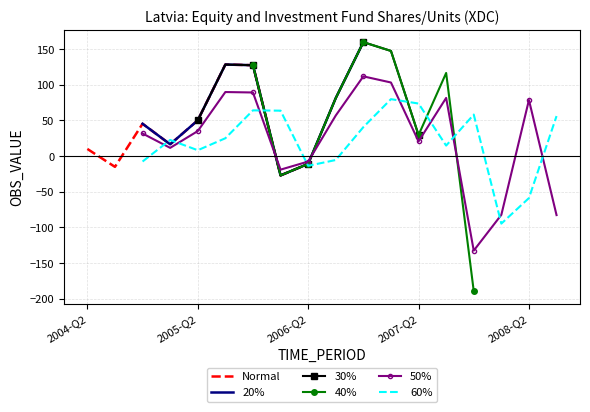

Does the chart have visible grid lines?

Yes